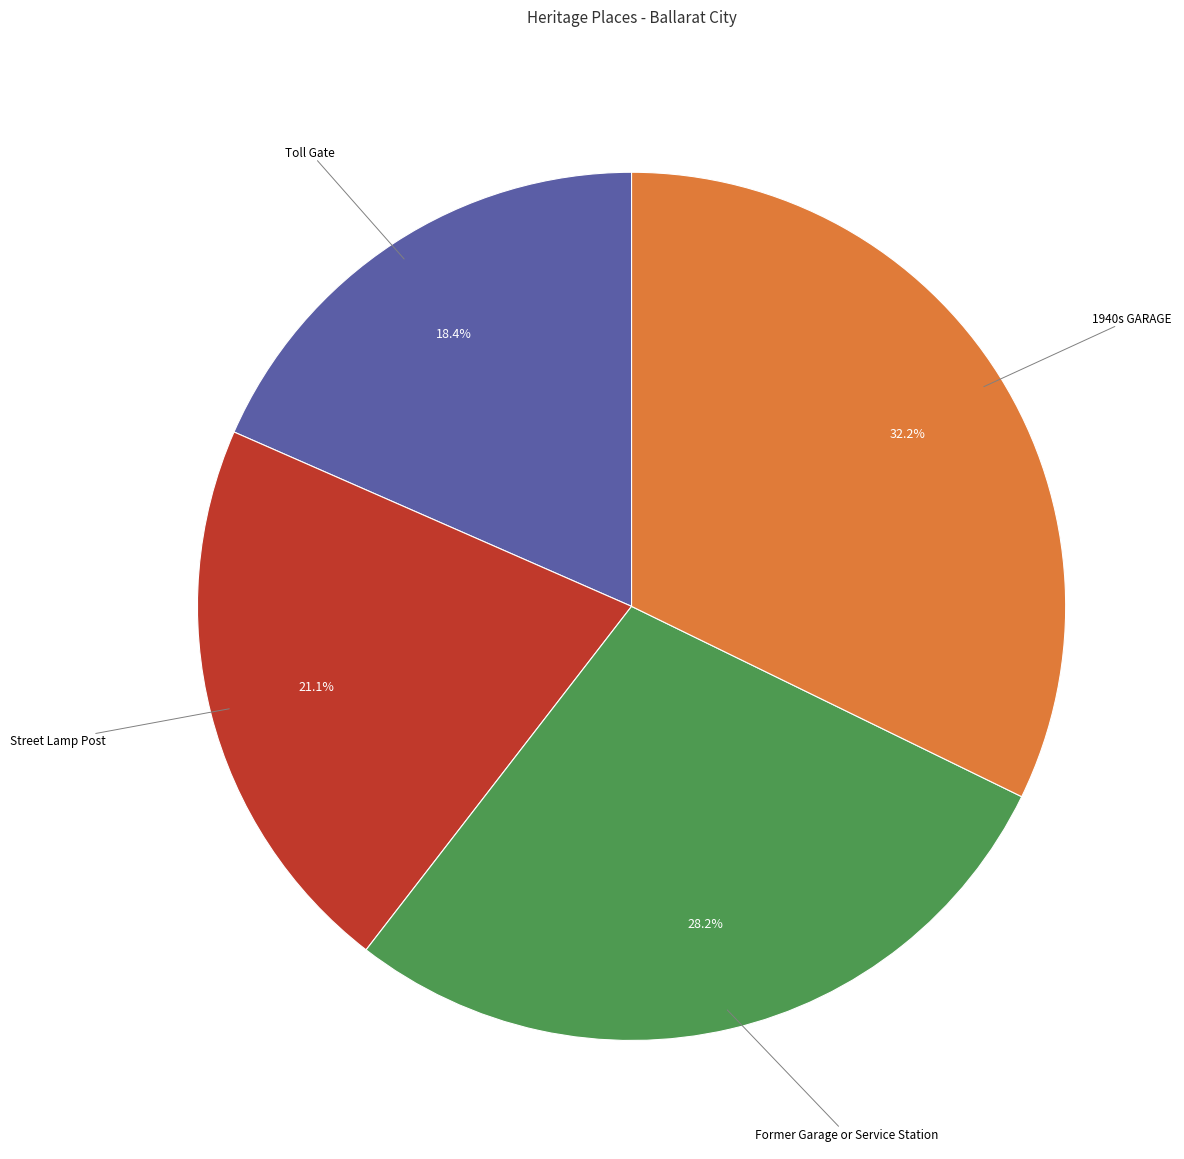

True or false: Street Lamp Post accounts for 21% of the total.

True